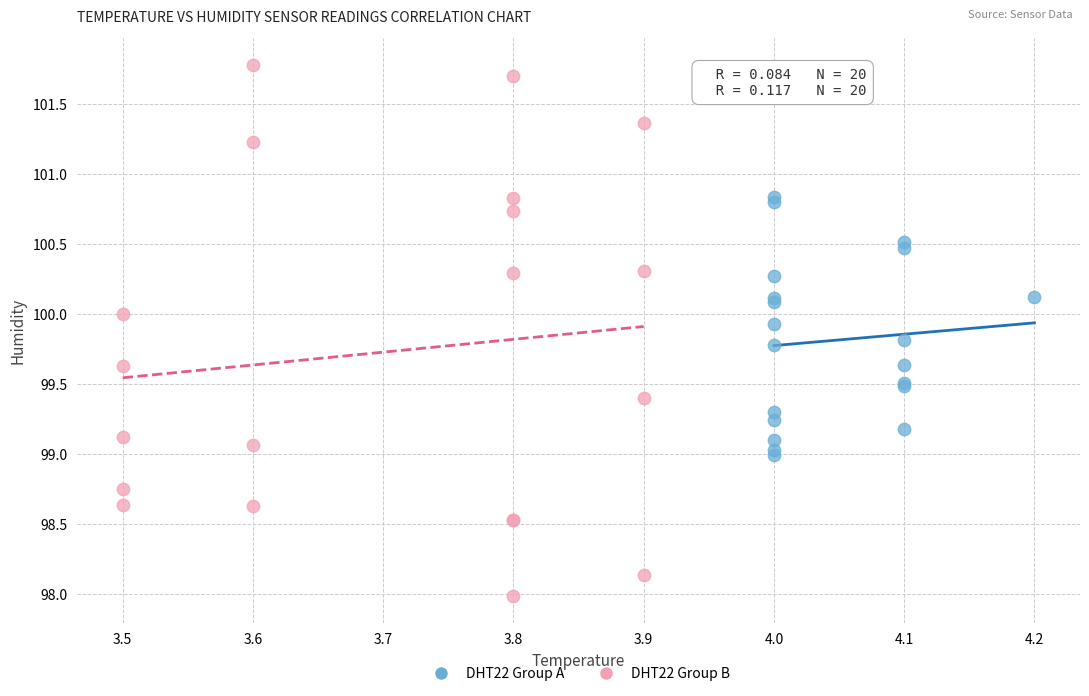

Which series contains the highest Y value?

DHT22 Group B